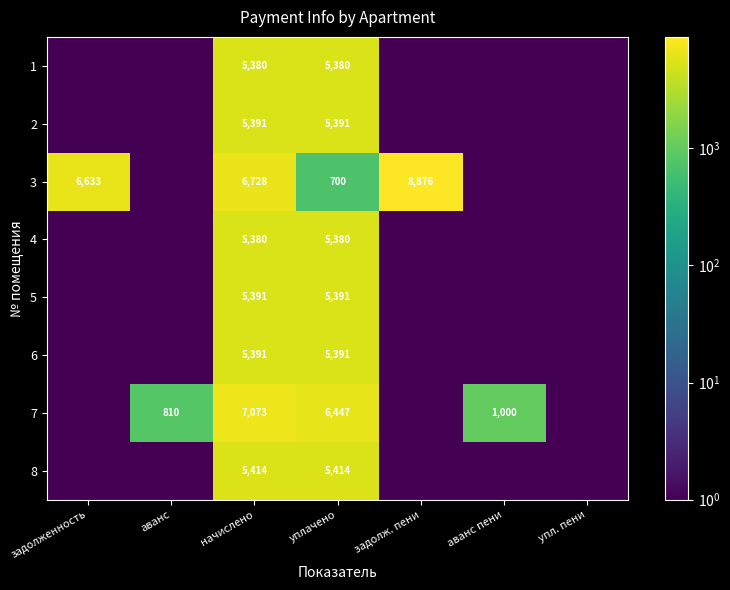

Which category has the highest value across all series?

задолж. пени